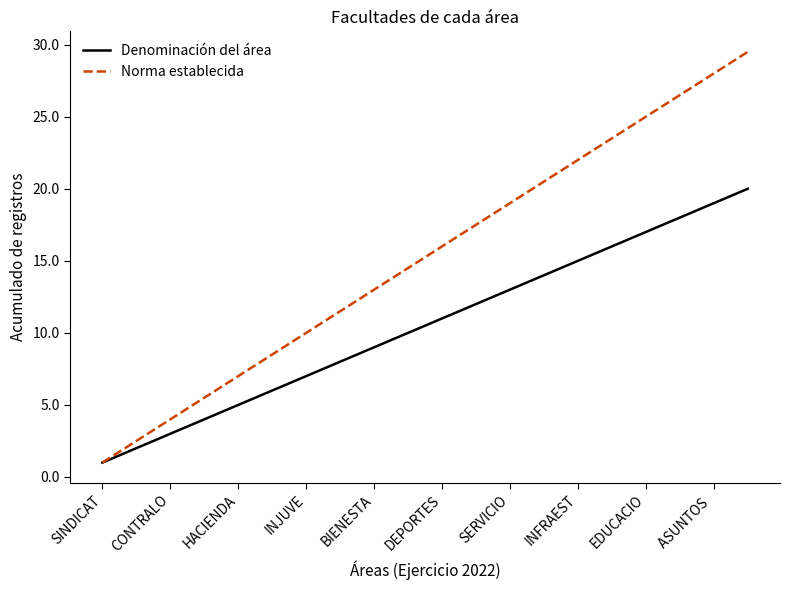

Reading right to left, what are all the values shown in this chart?

Denominación del área: 20.0	19.0	18.0	17.0	16.0	15.0	14.0	13.0	12.0	11.0	10.0	9.0	8.0	7.0	6.0	5.0	4.0	3.0	2.0	1.0
Norma establecida: 29.5	28.0	26.5	25.0	23.5	22.0	20.5	19.0	17.5	16.0	14.5	13.0	11.5	10.0	8.5	7.0	5.5	4.0	2.5	1.0